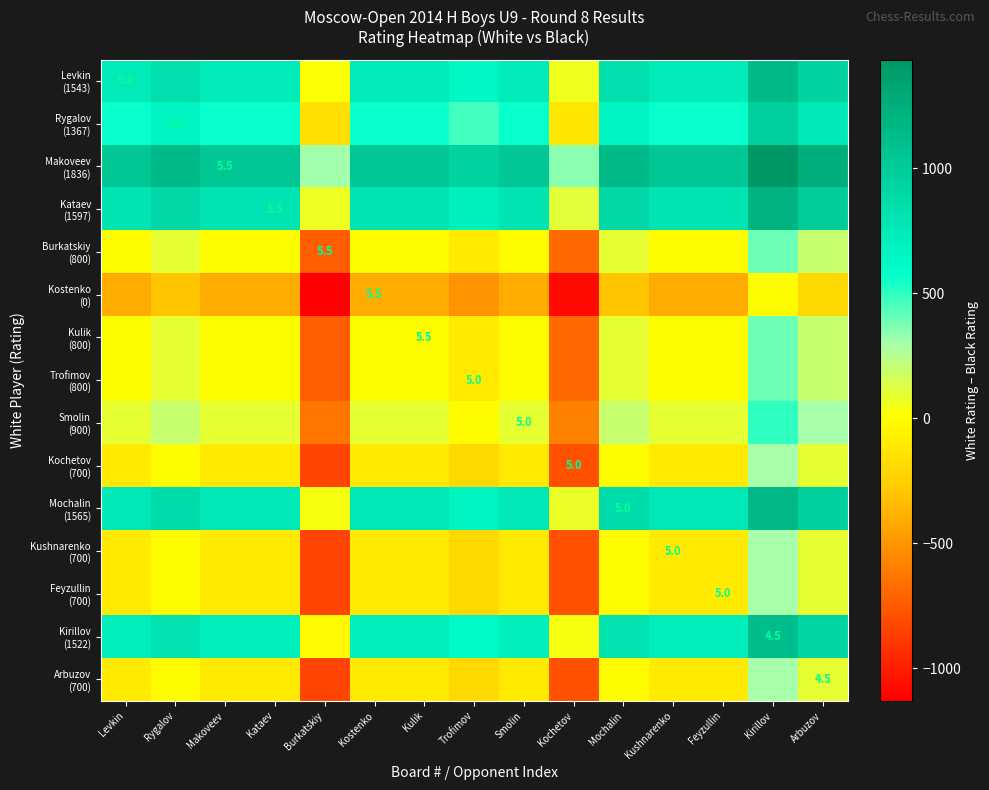

Is it true that Kataev (1597) equals 797 at Feyzullin?

True